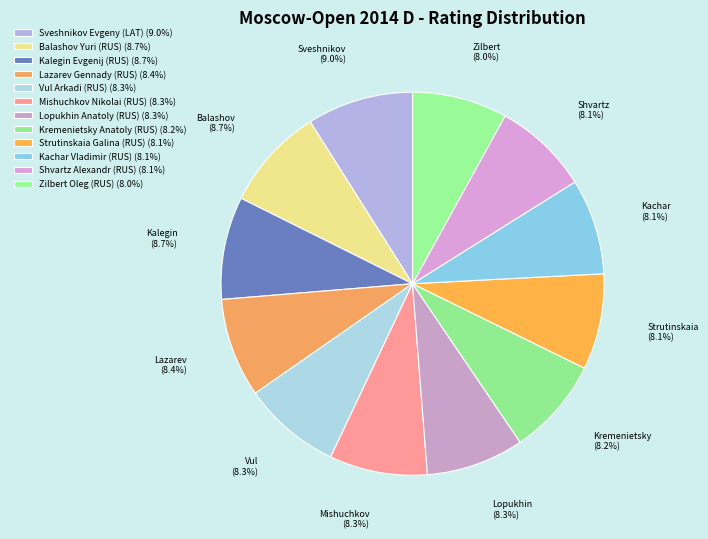

What portion of the pie excludes Zilbert Oleg (RUS)?

92.0%